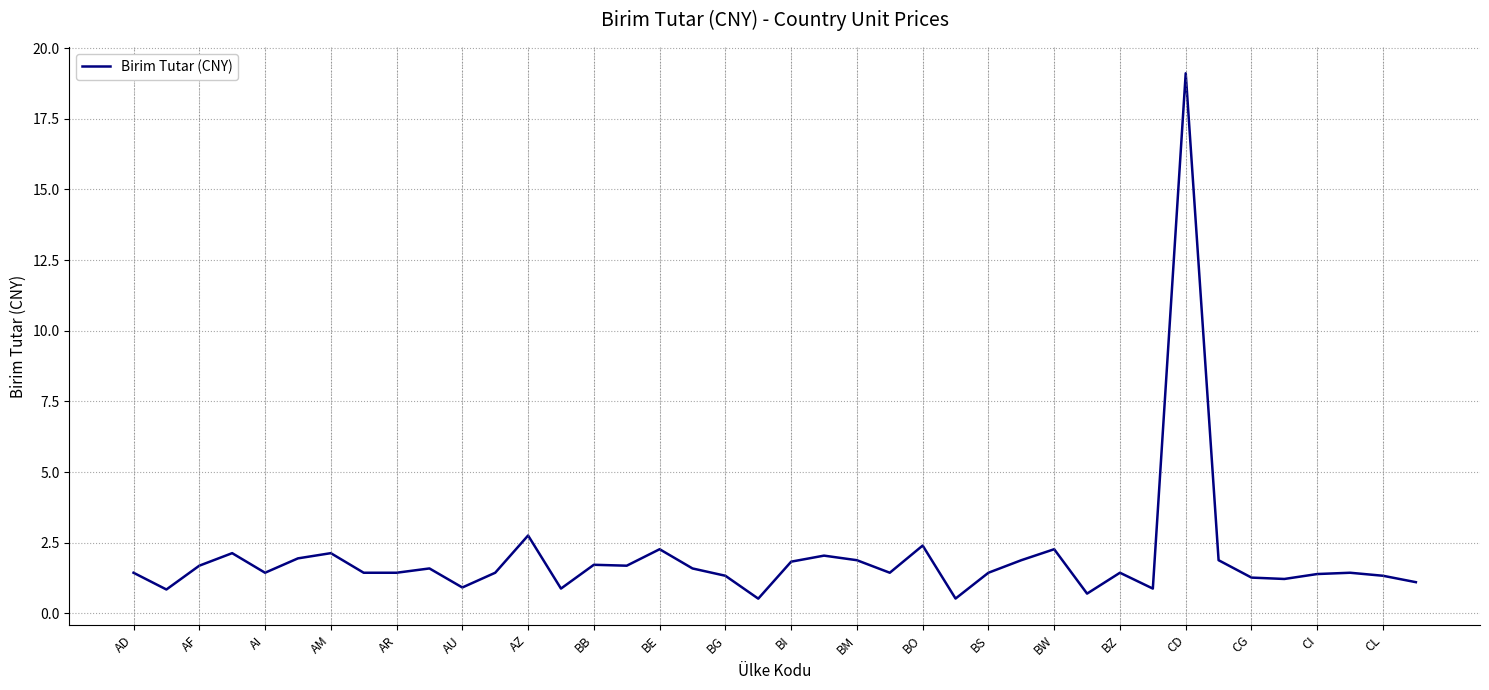

What is the difference between the maximum and minimum values?

18.6